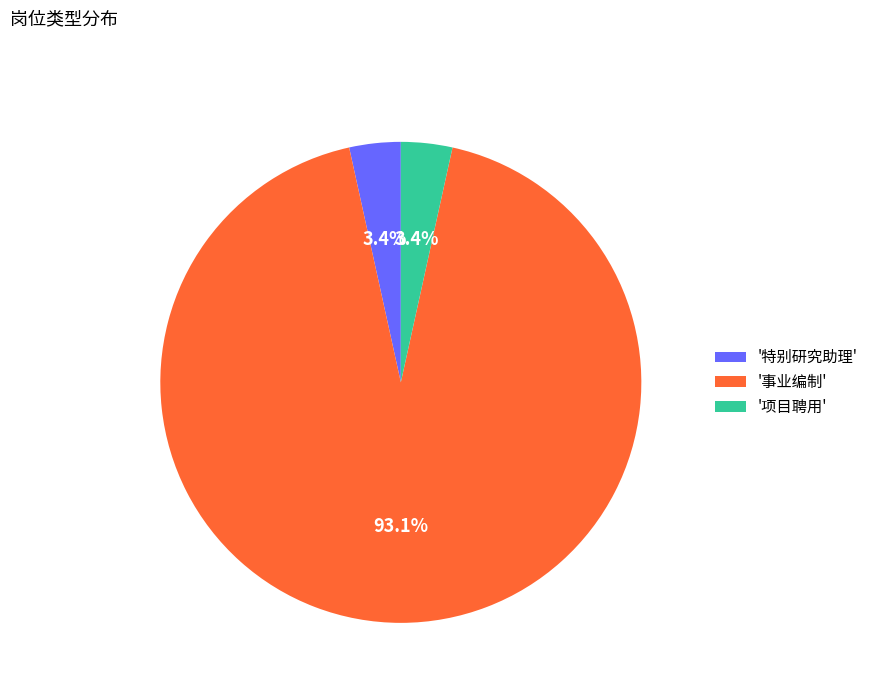

Do '事业编制' and '特别研究助理' together represent more than half of the pie?

Yes